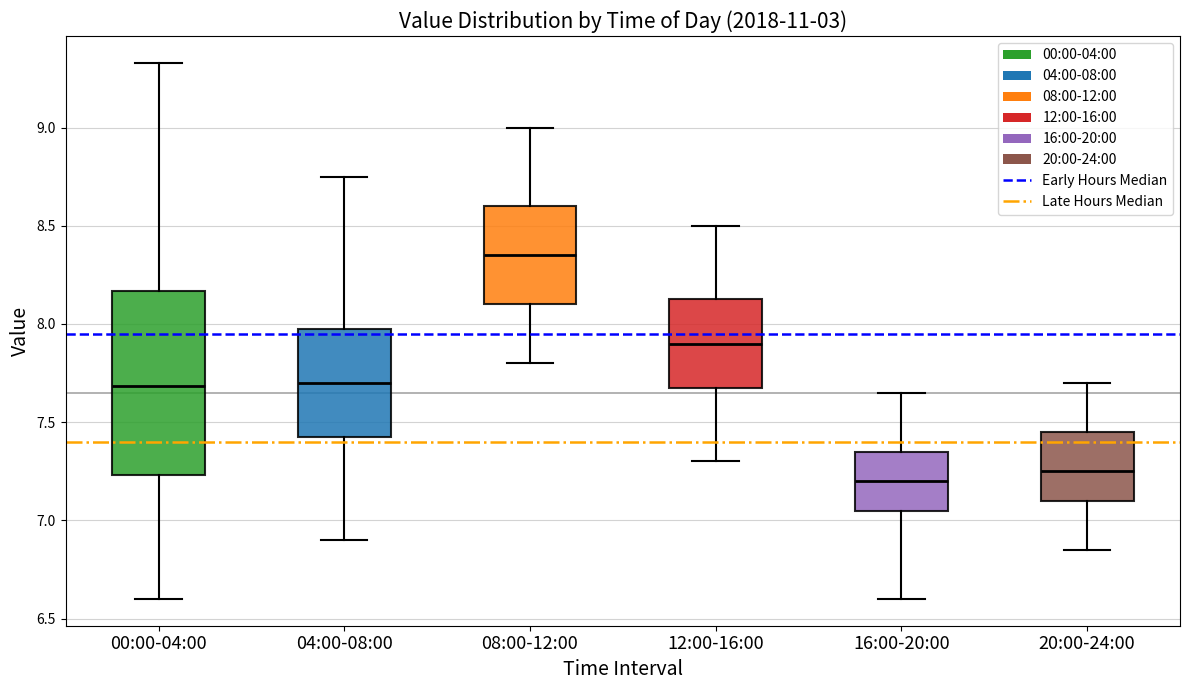

Reading left to right, read every box against the y-axis: the position of its median line, the range the box covers, and the ends of its whiskers. The values are not printed on the chart, so give them approximately, as read against the axis.

00:00-04:00: median 7.70, box 7.25 to 8.15, whiskers 6.60 to 9.35
04:00-08:00: median 7.70, box 7.45 to 8.00, whiskers 6.90 to 8.75
08:00-12:00: median 8.35, box 8.10 to 8.60, whiskers 7.80 to 9.00
12:00-16:00: median 7.90, box 7.70 to 8.15, whiskers 7.30 to 8.50
16:00-20:00: median 7.20, box 7.05 to 7.35, whiskers 6.60 to 7.65
20:00-24:00: median 7.25, box 7.10 to 7.45, whiskers 6.85 to 7.70